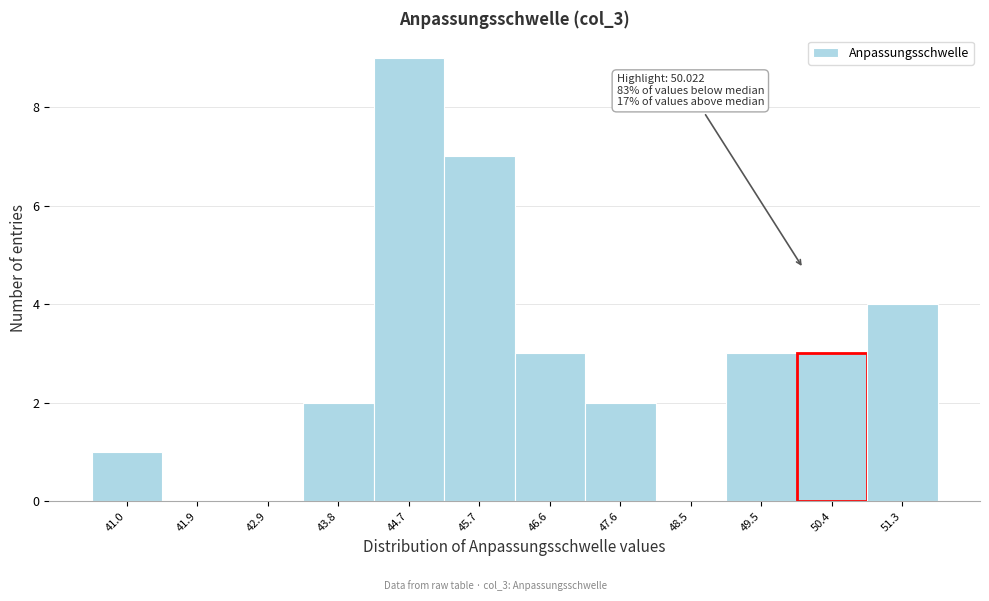

Over which range of the x-axis is the bar tallest?

44.3 to 45.2